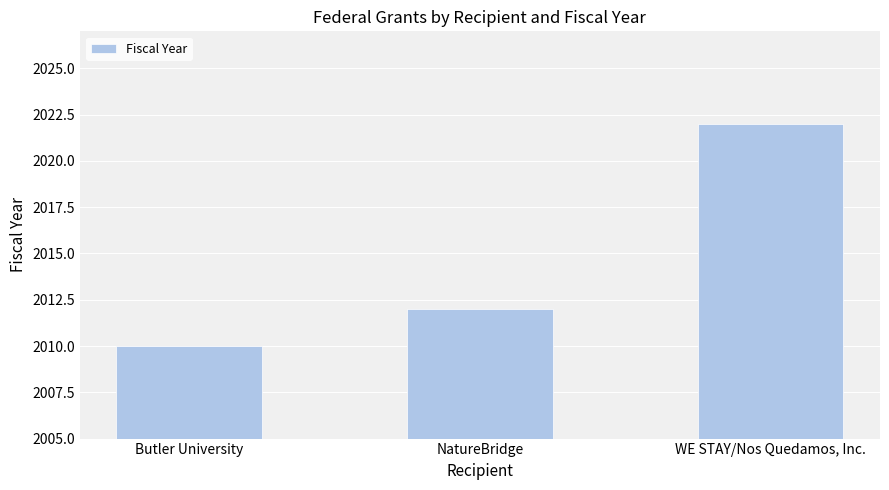

Reading left to right, what are all the values shown in this chart?

Butler University=2010	NatureBridge=2012	WE STAY/Nos Quedamos, Inc.=2022